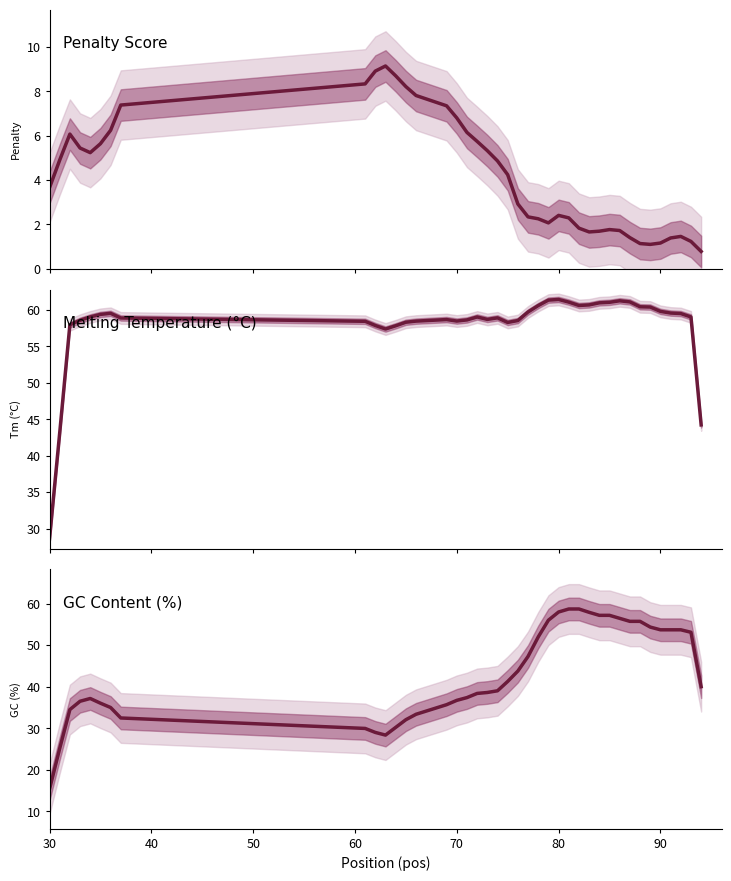

Where is GC Content (%) nearest to the value 37?

70